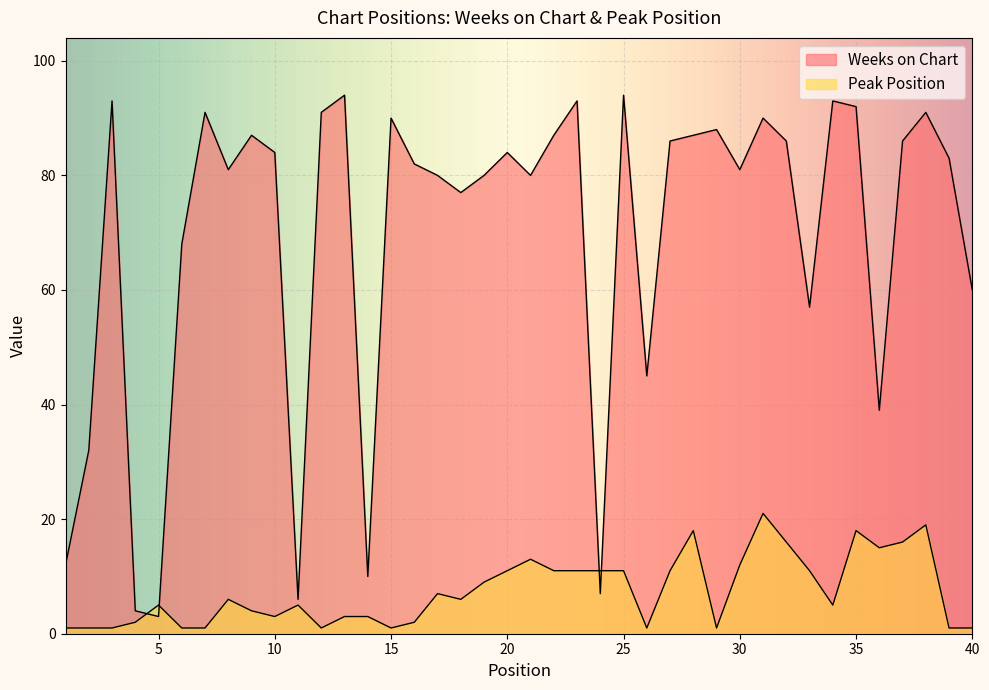

List the labels in order of Weeks on Chart value, largest first.

13, 25, 3, 23, 34, 35, 7, 12, 38, 15, 31, 29, 9, 22, 28, 27, 32, 37, 10, 20, 39, 16, 8, 30, 17, 19, 21, 18, 6, 40, 33, 26, 36, 2, 1, 14, 24, 11, 4, 5